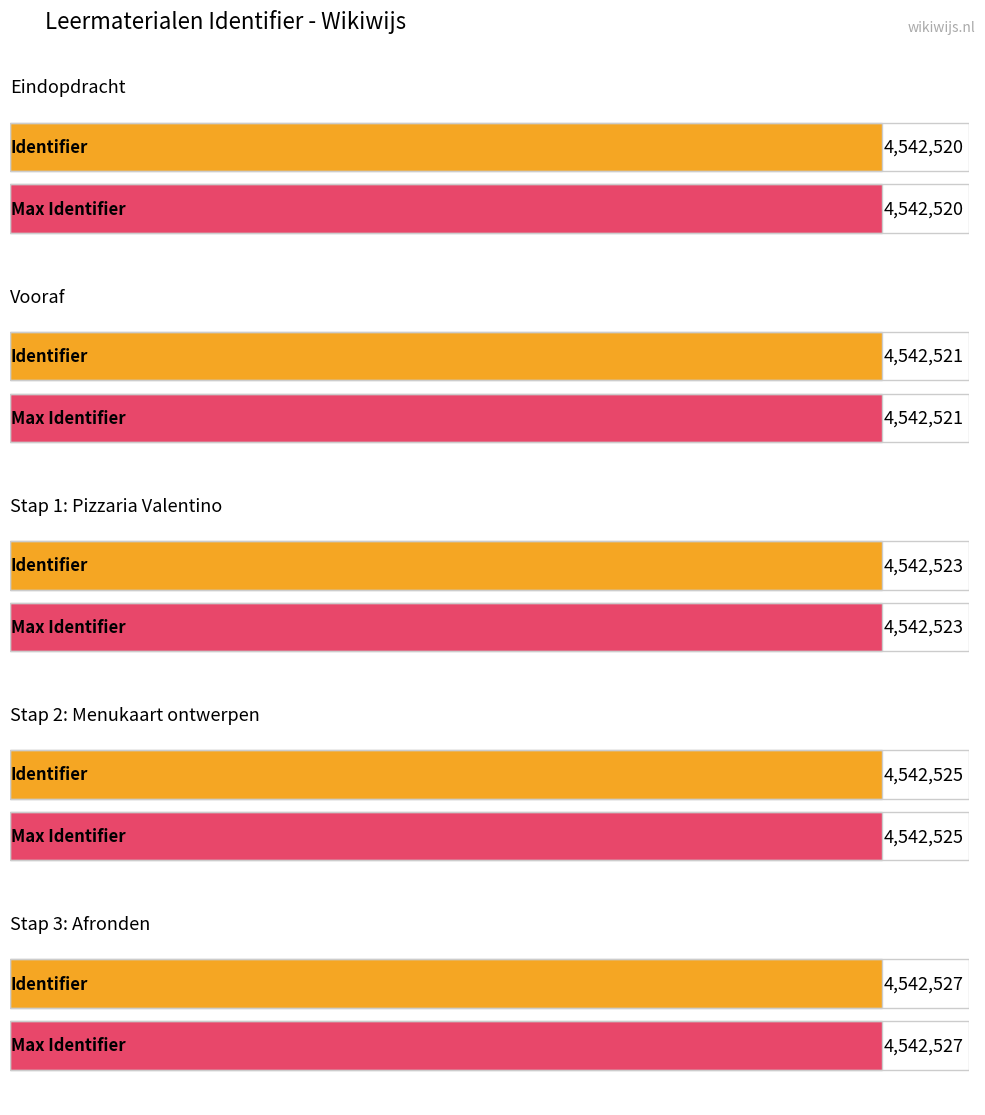

The chart shows a value of 4542527 at Stap 3: Afronden. True or false?

True